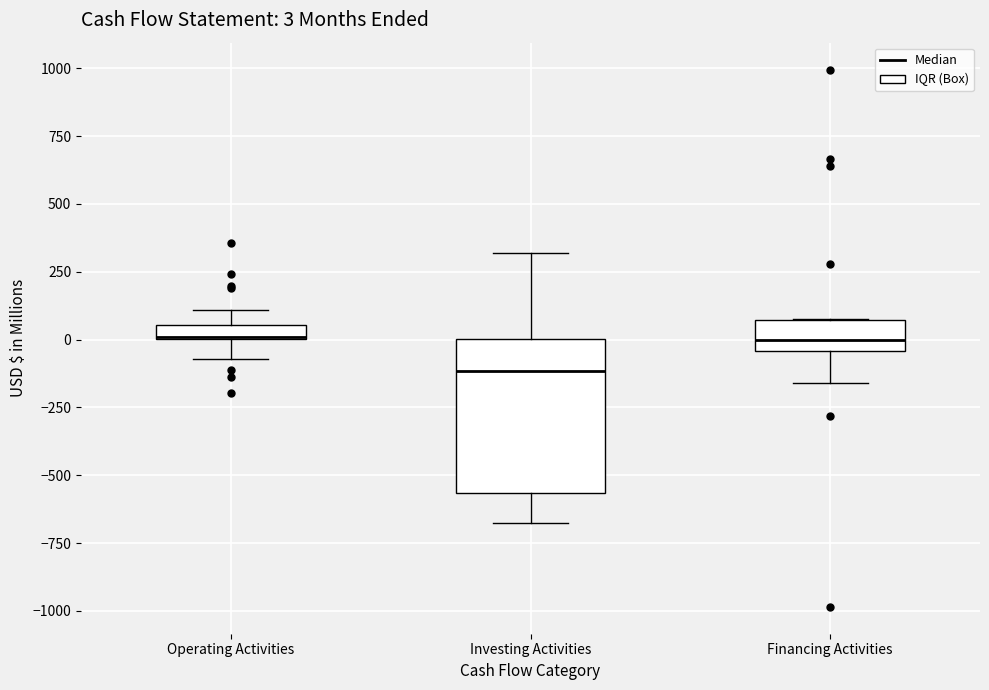

Which box is the tallest, from its lower edge to its upper edge?

Investing Activities